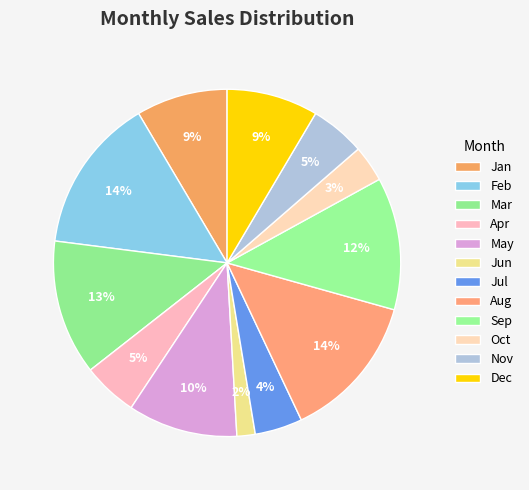

Does any single category account for the majority?

No